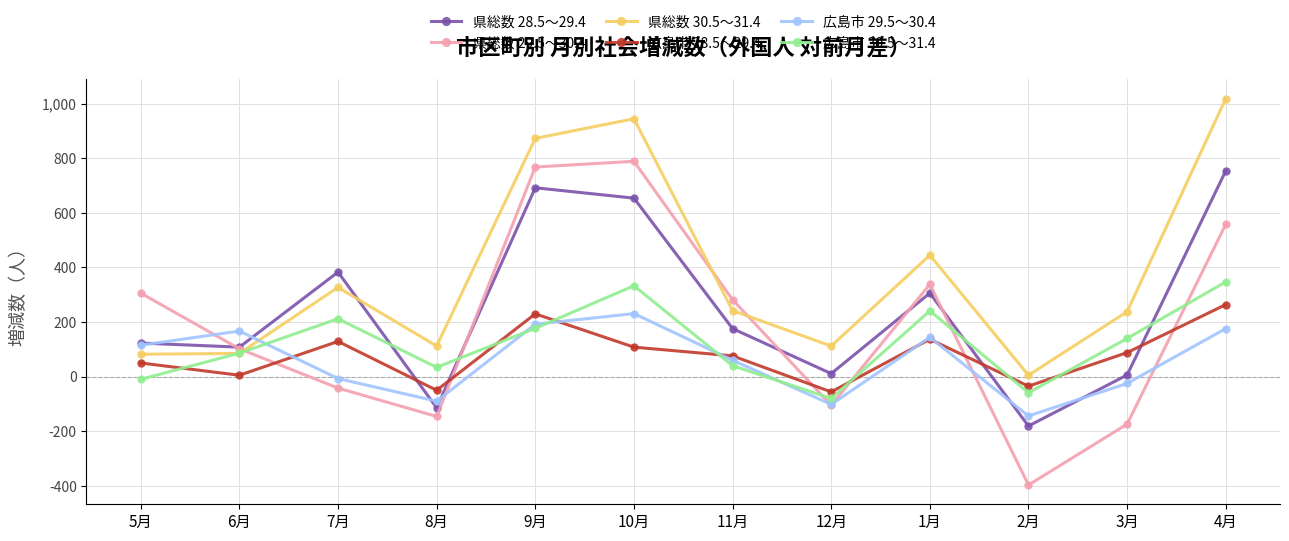

What is the average value of the 広島市 29.5～30.4 series?

60